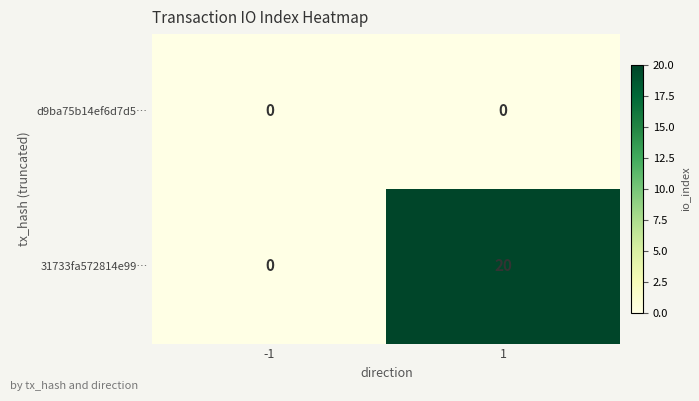

Count the number of data series in this chart.

2